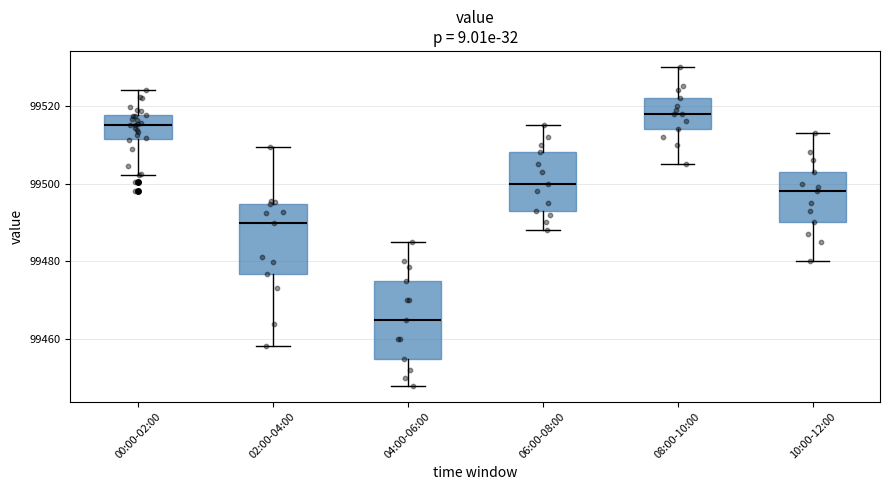

Which box's median line is the highest?

08:00-10:00